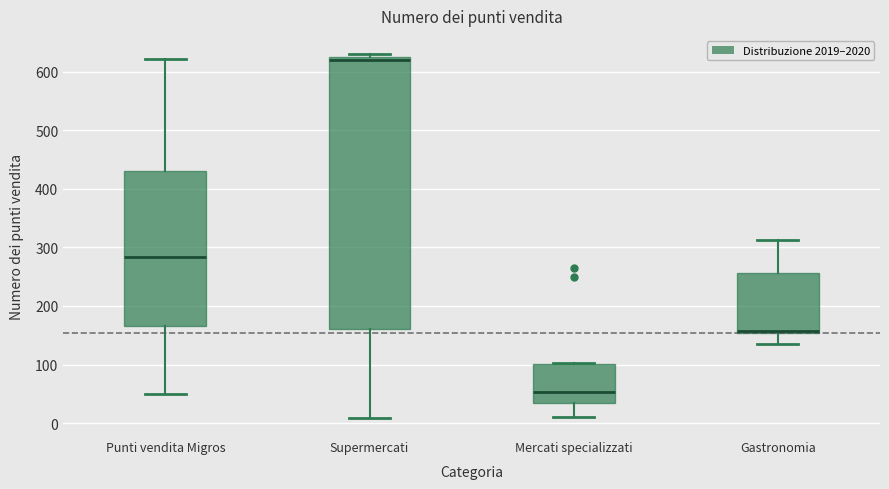

Comparing the boxes themselves (not the whiskers), which one is the tallest?

Supermercati